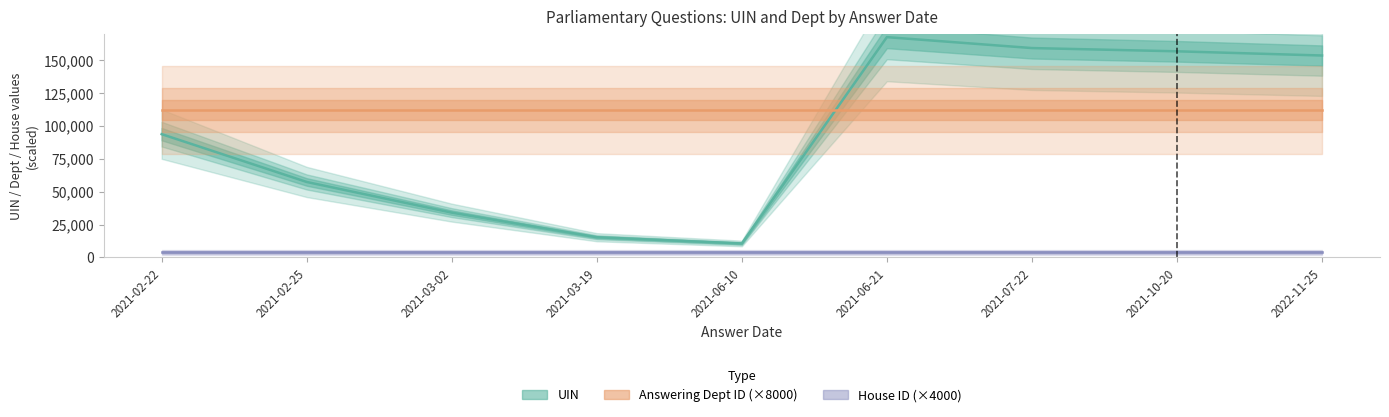

What is the label of the 6th point from the right?

2021-03-19